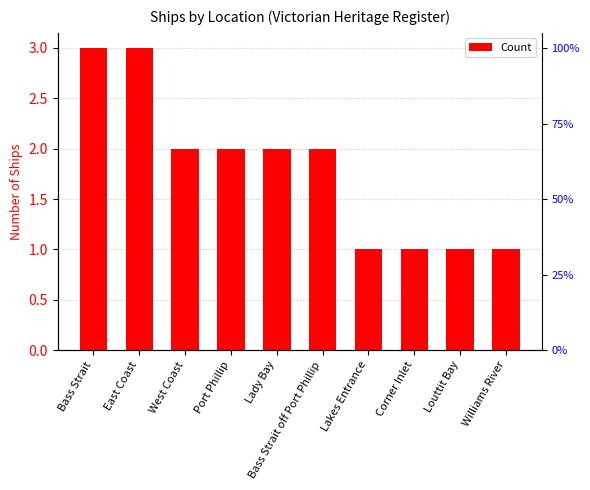

The chart shows a value of 2 at Louttit Bay. True or false?

False